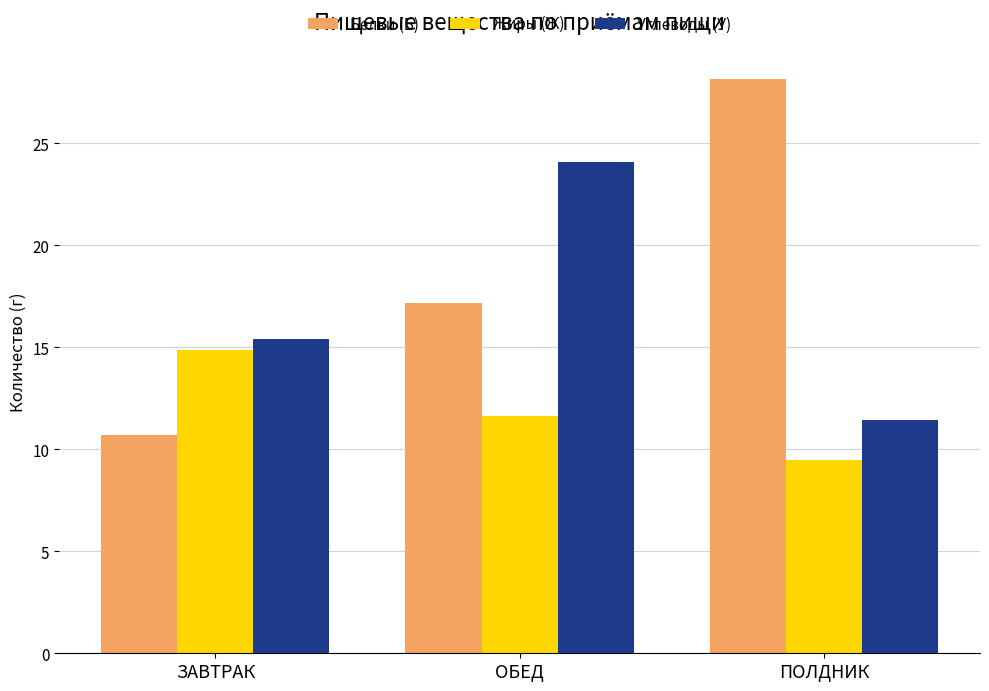

Which series has the widest spread of values?

Белки (Б)